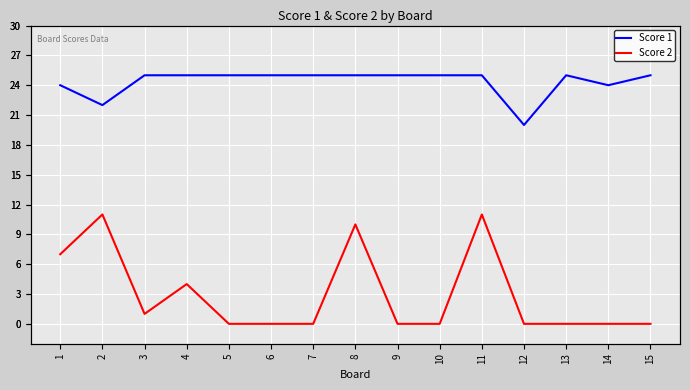

What is the highest value of the Score 2 series?

11